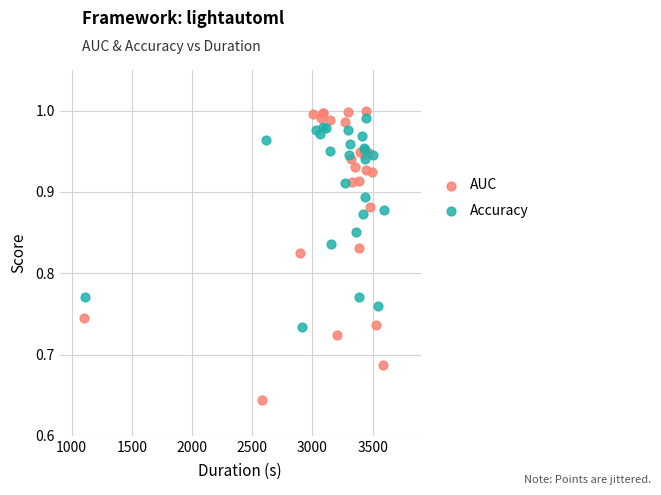

What are all the series names shown in the legend?

AUC, Accuracy